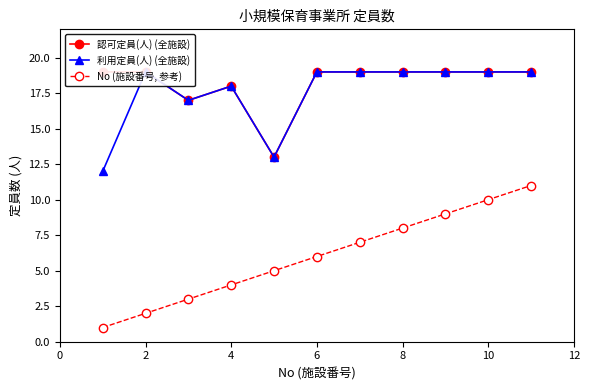

True or false: No (施設番号, 参考) has a value of 1 at 2.

False